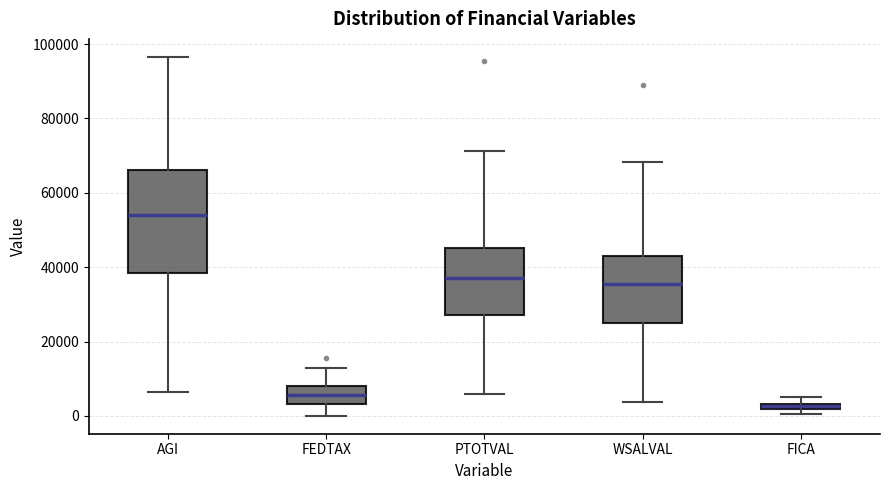

Which box is the tallest, from its lower edge to its upper edge?

AGI